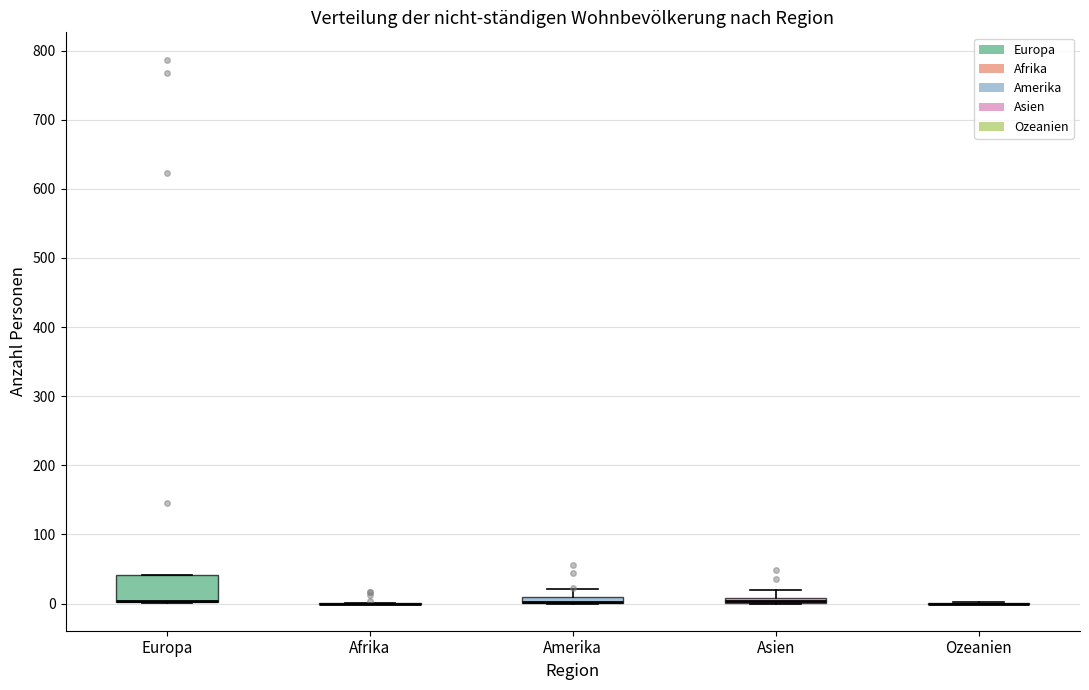

Comparing the boxes themselves (not the whiskers), which one is the tallest?

Europa